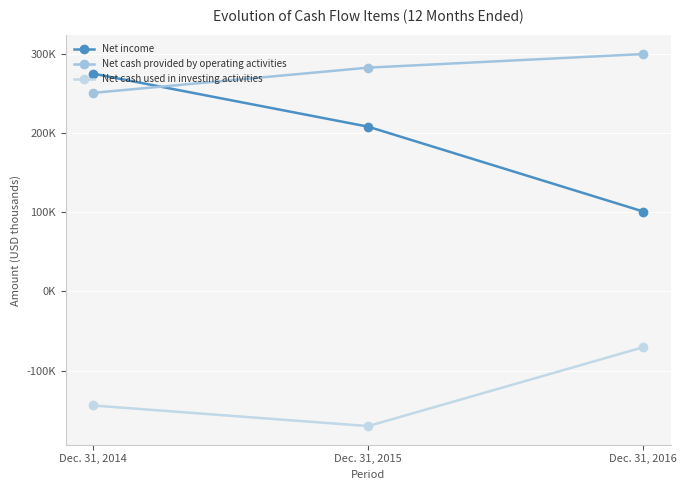

Where does the Net cash used in investing activities series first go above -144187?

Dec. 31, 2016